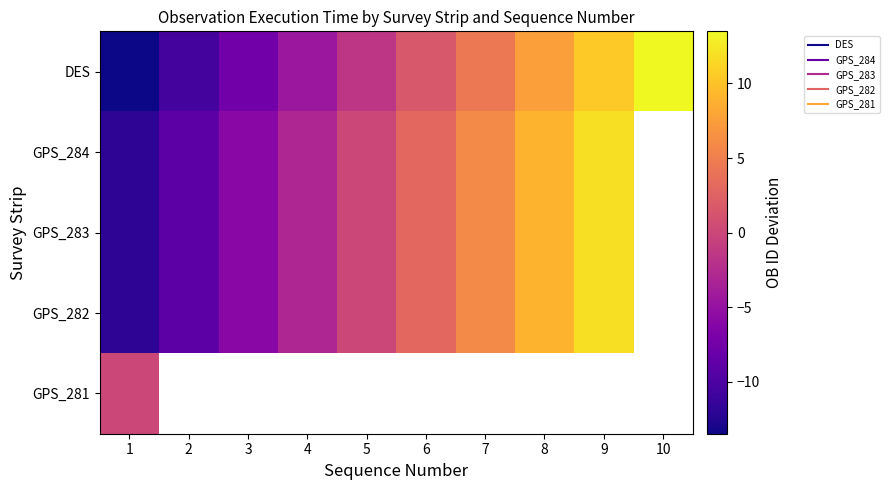

Which category has the lowest value across all series?

1